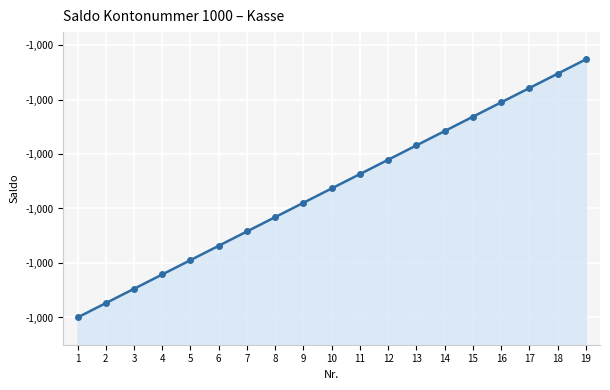

What is the average value?

-999.8